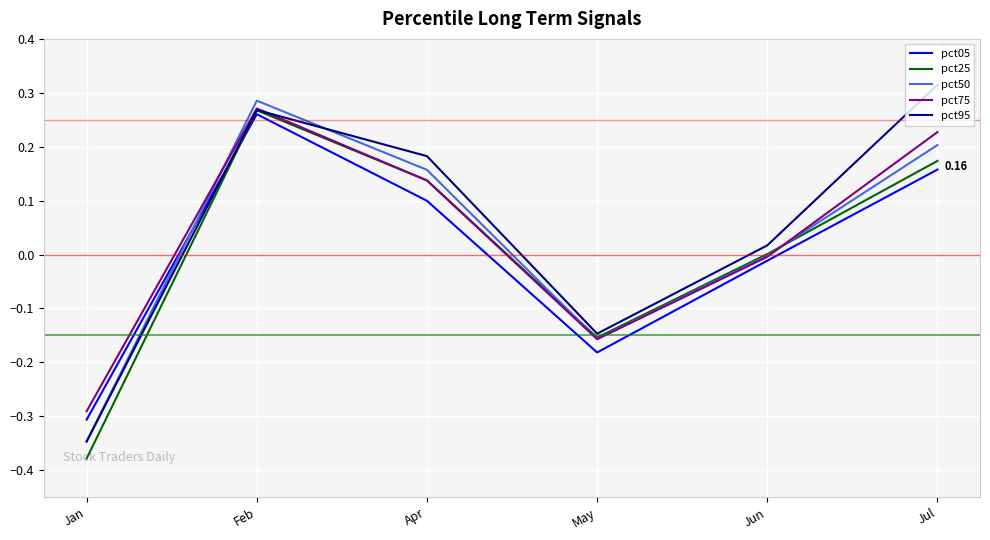

List the labels in order of pct05 value, smallest first.

Jan, May, Jun, Apr, Jul, Feb